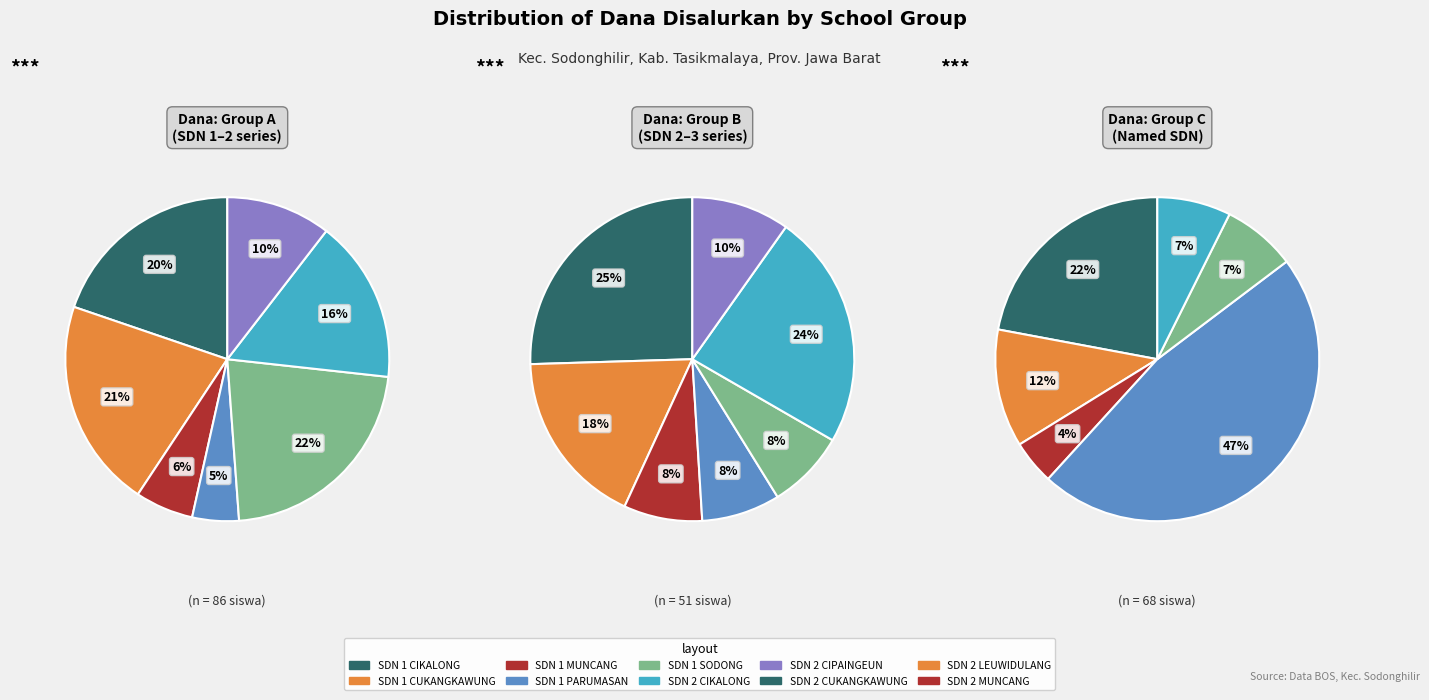

Does any single category account for the majority?

No